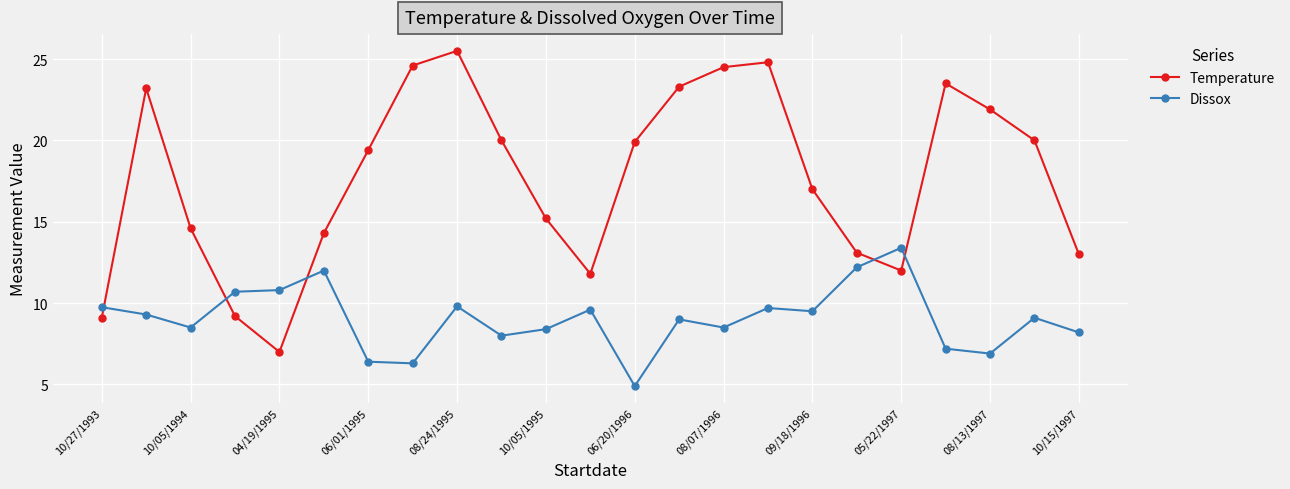

True or false: Dissox and Temperature intersect in this chart.

True